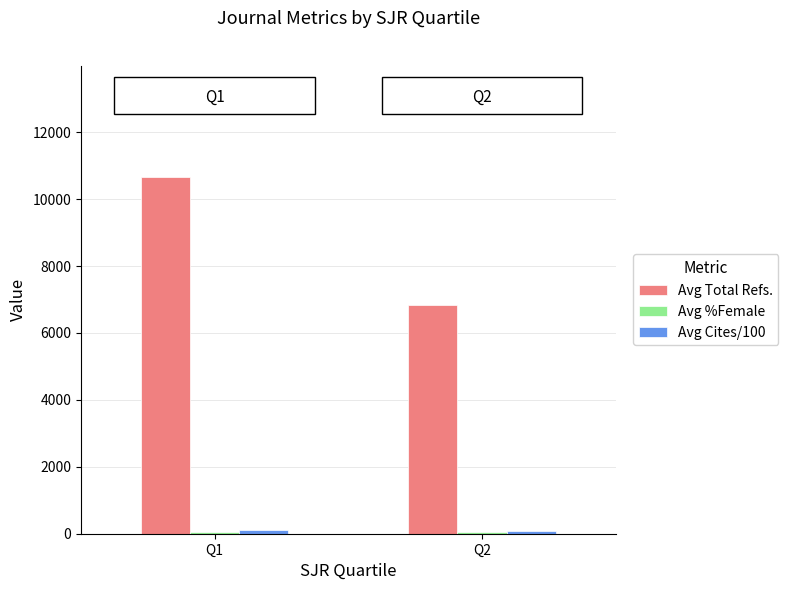

Which series has the widest spread of values?

Avg Total Refs.